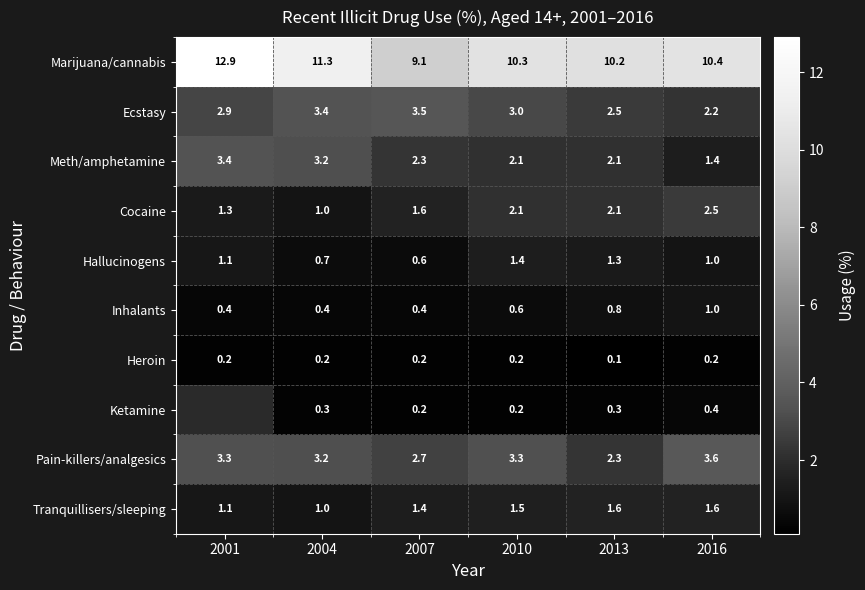

The value of Tranquillisers/sleeping at 2016 is 1.6. True or false?

True